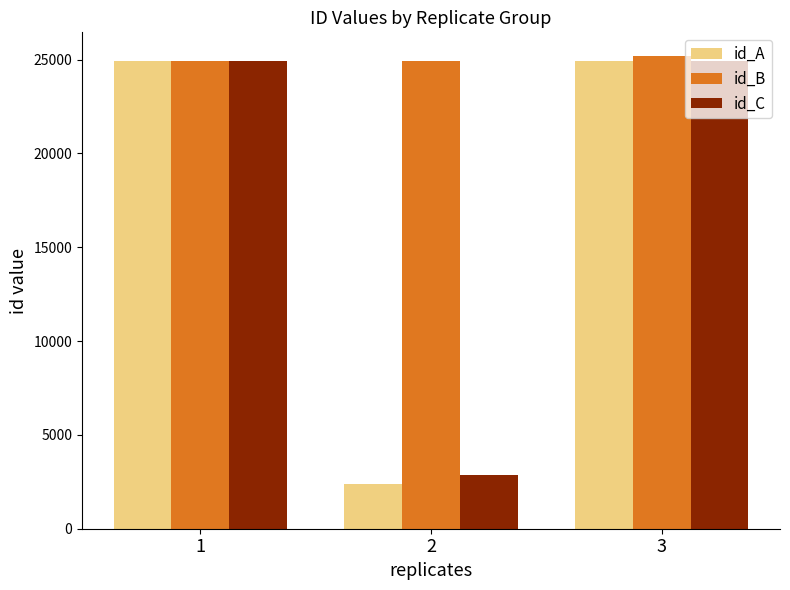

Where is id_C nearest to the value 13890?

1